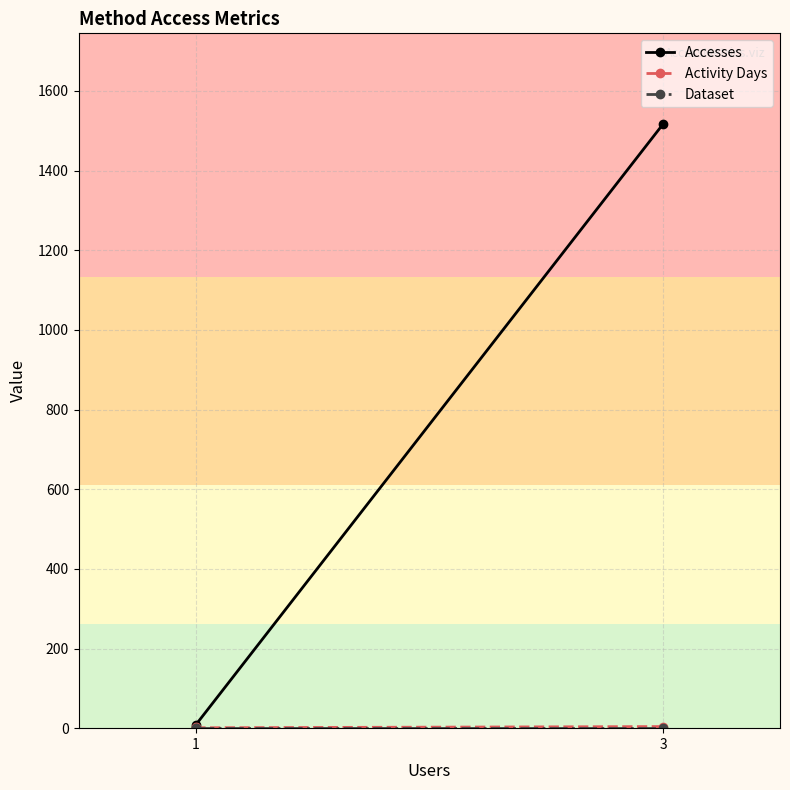

Rank the series by their maximum value, from lowest to highest.

Dataset, Activity Days, Accesses